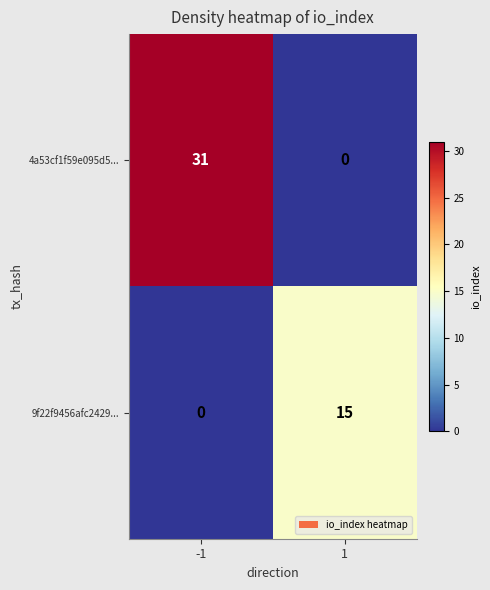

At -1, list the series in order from largest to smallest.

4a53cf1f59e095d5..., 9f22f9456afc2429...